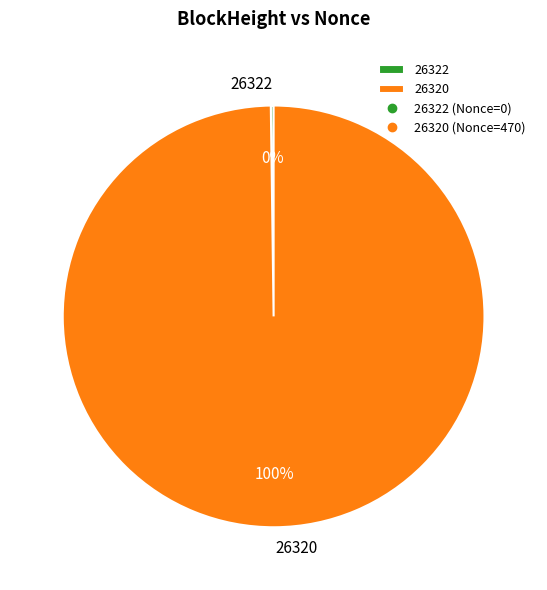

Which category has the biggest portion of the pie?

26320